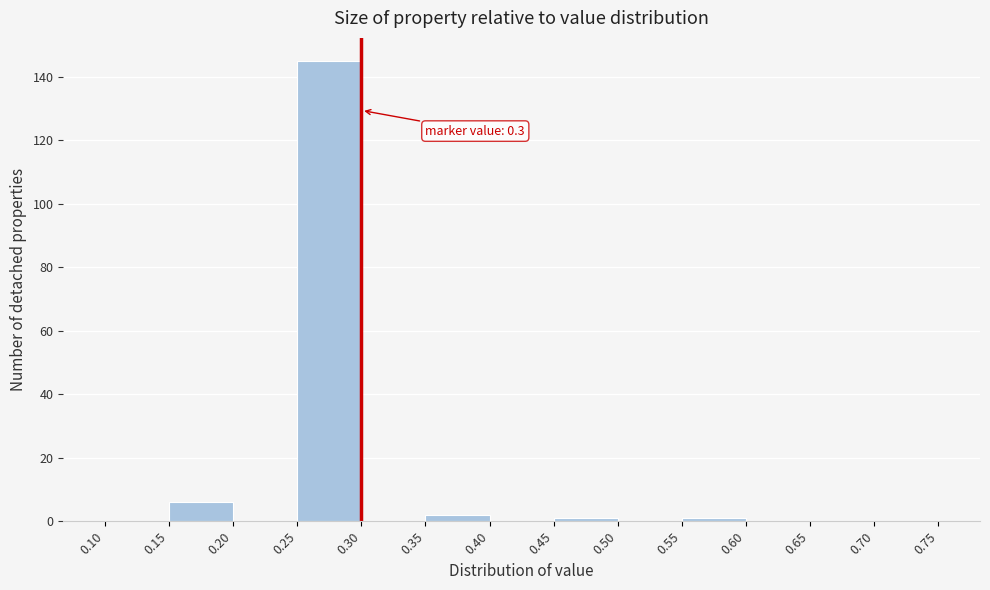

Which range on the x-axis has the tallest bar?

0.25 to 0.30